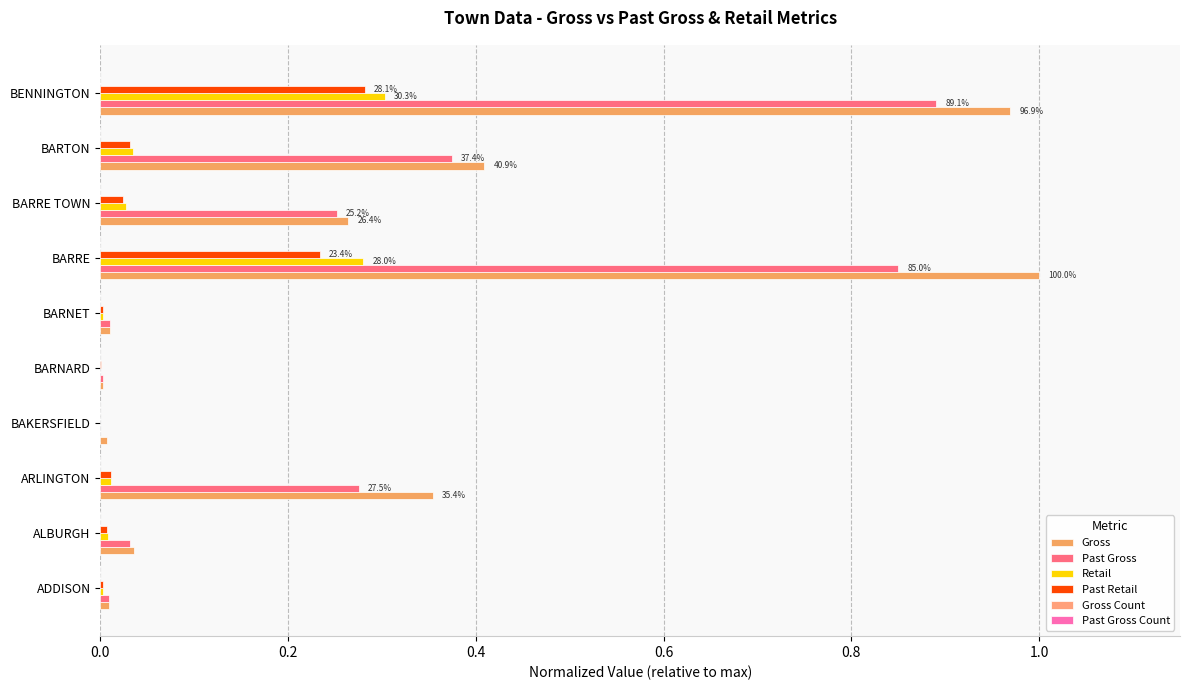

Count the number of categories in the chart.

10